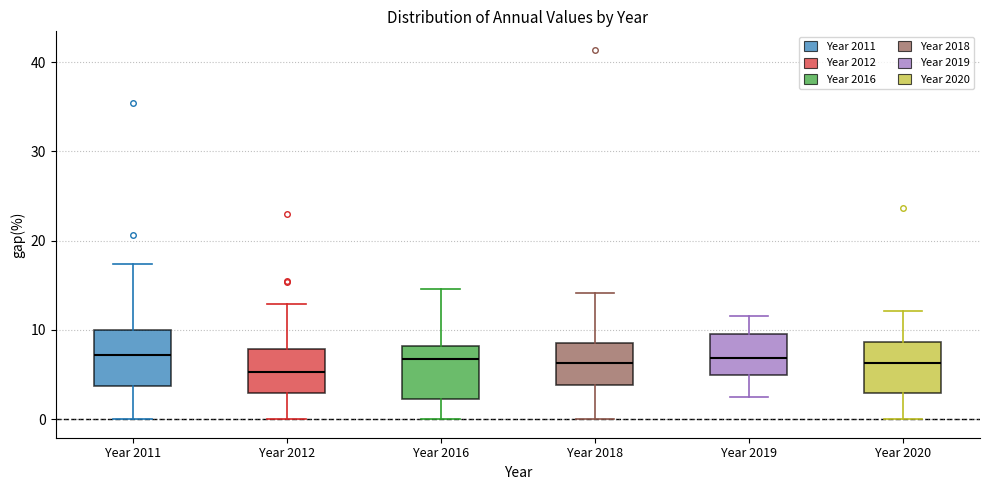

Reading left to right, read every box against the y-axis: the position of its median line, the range the box covers, and the ends of its whiskers. The values are not printed on the chart, so give them approximately, as read against the axis.

Year 2011: median 7, box 4 to 10, whiskers 0 to 17
Year 2012: median 5, box 3 to 8, whiskers 0 to 13
Year 2016: median 7, box 2 to 8, whiskers 0 to 15
Year 2018: median 6, box 4 to 9, whiskers 0 to 14
Year 2019: median 7, box 5 to 10, whiskers 2 to 12
Year 2020: median 6, box 3 to 9, whiskers 0 to 12